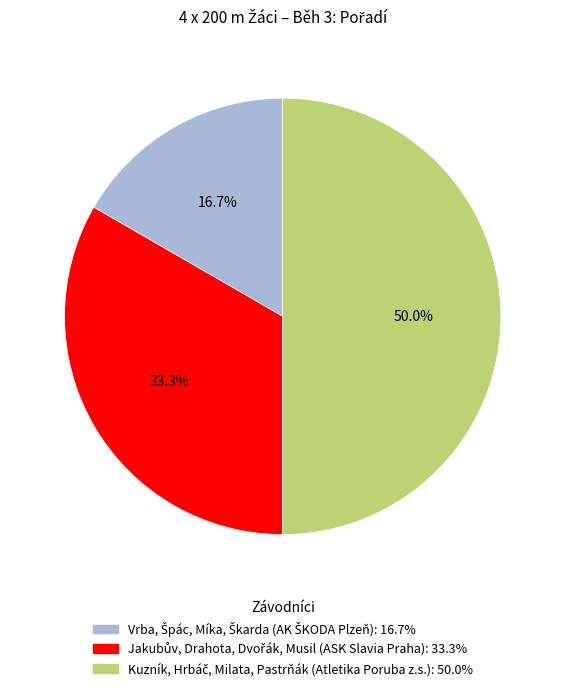

Count the number of slices in the pie.

3